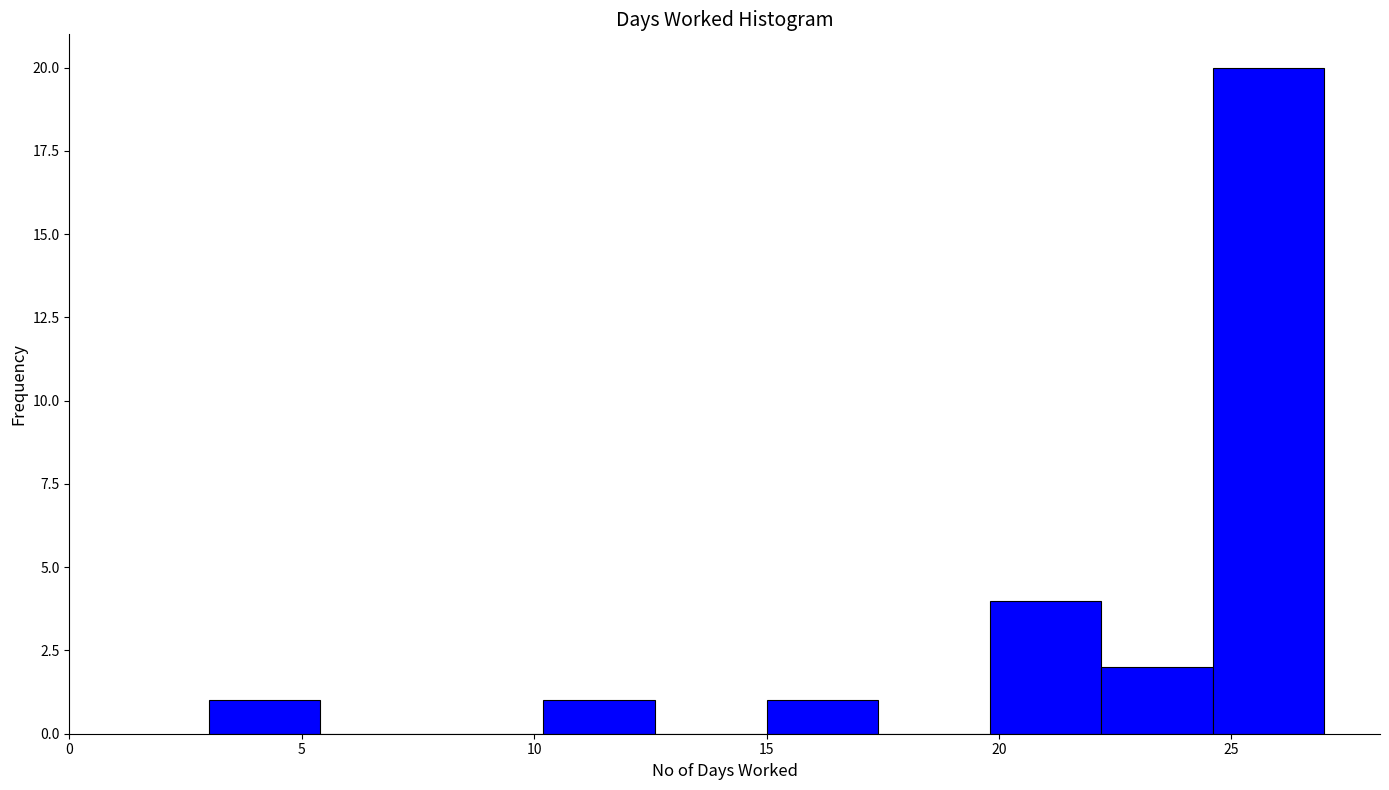

How tall is the bar that spans 22.2 to 24.6 on the x-axis? Neither the bar edges nor the heights are printed on the chart, so give them approximately, as read against the axes.

2